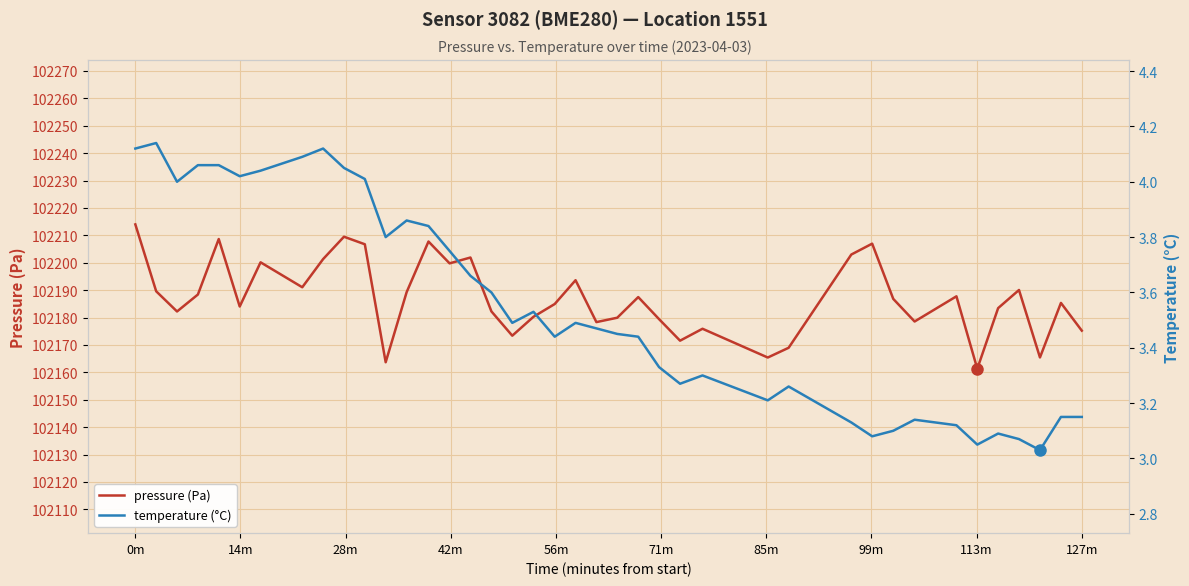

True or false: pressure (Pa) and temperature (°C) cross at least once.

False